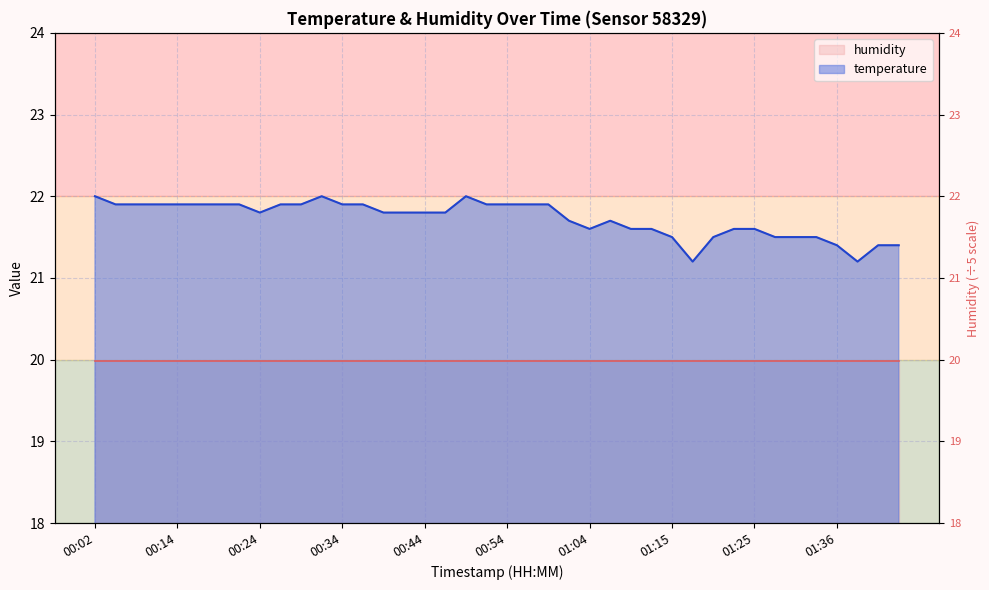

What is the difference between the second highest and minimum values?

0.8